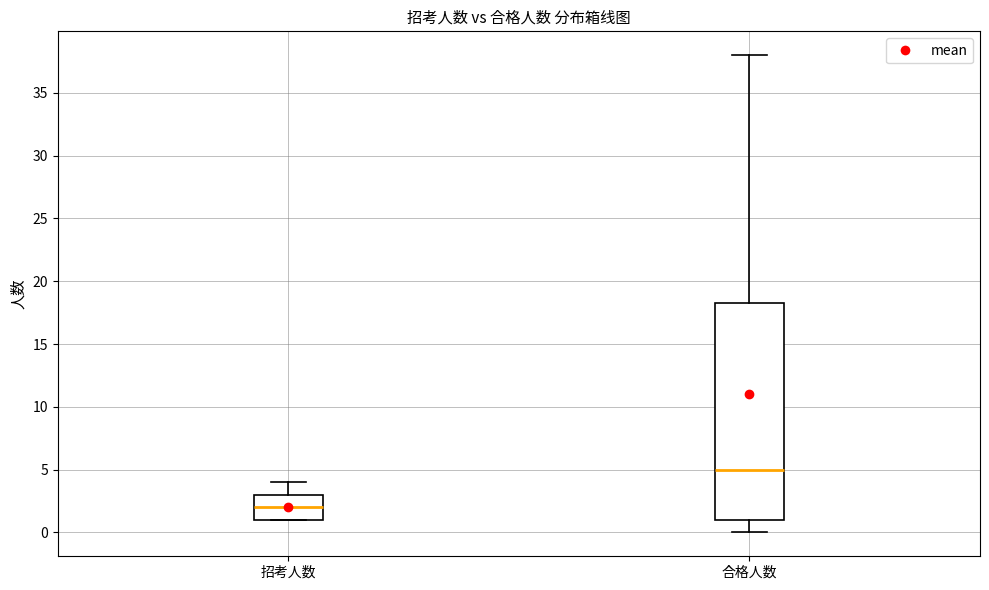

Reading left to right, transcribe this box plot: for each box, give where its median line is, the range the box spans, and where its two whiskers end, as read against the y-axis. The values are not printed on the chart, so give them approximately, as read against the axis.

招考人数: median 2.0, box 1.0 to 3.0, whiskers 1.0 to 4.0
合格人数: median 5.0, box 1.0 to 18.5, whiskers 0.0 to 38.0